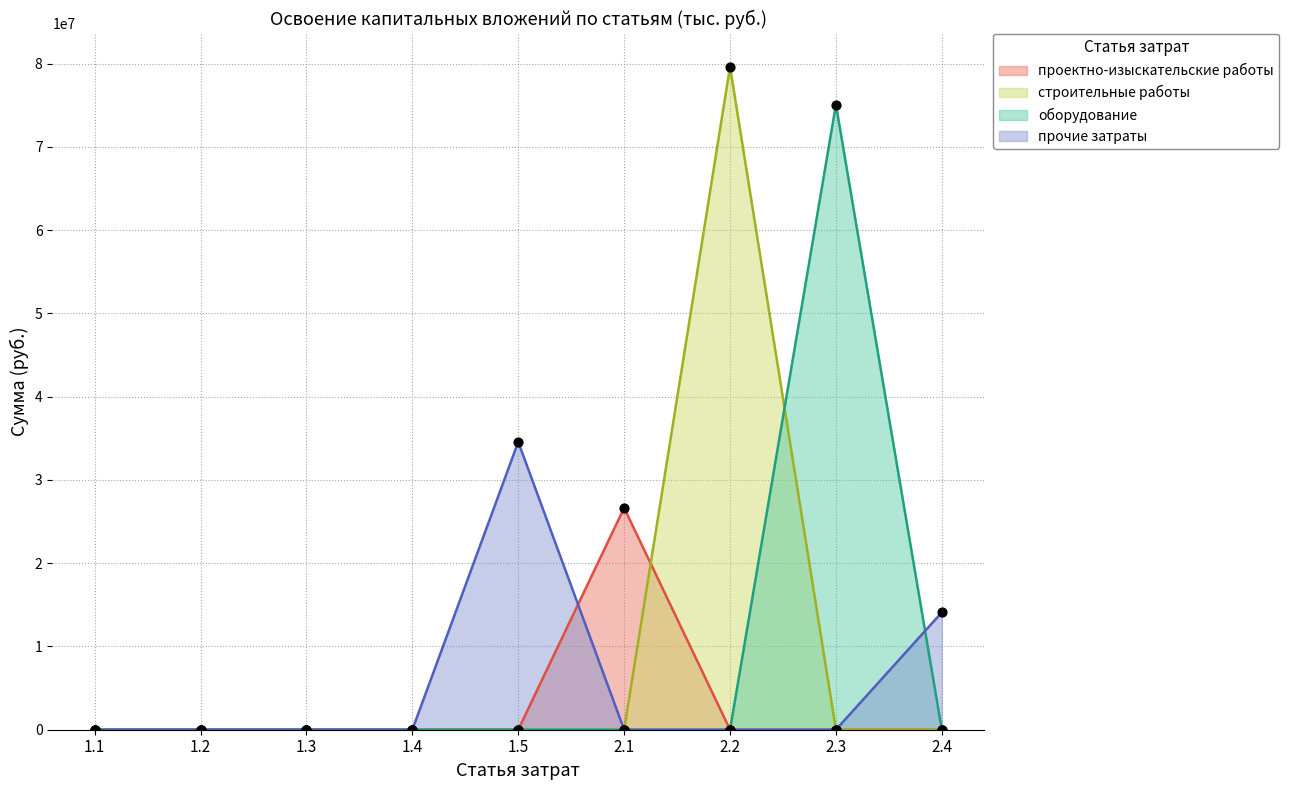

Is the value of оборудование at 2.4 greater than the value of строительные работы at 1.4?

No